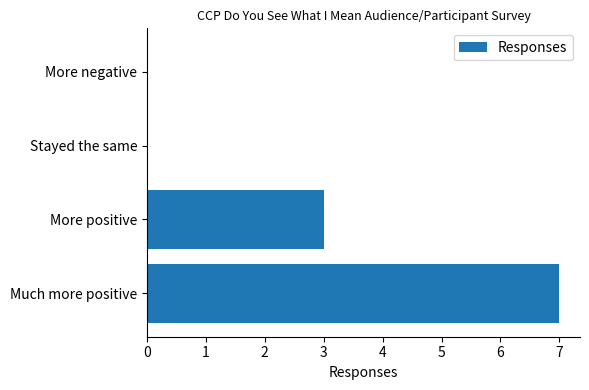

Which has a higher value, Much more positive or Stayed the same?

Much more positive